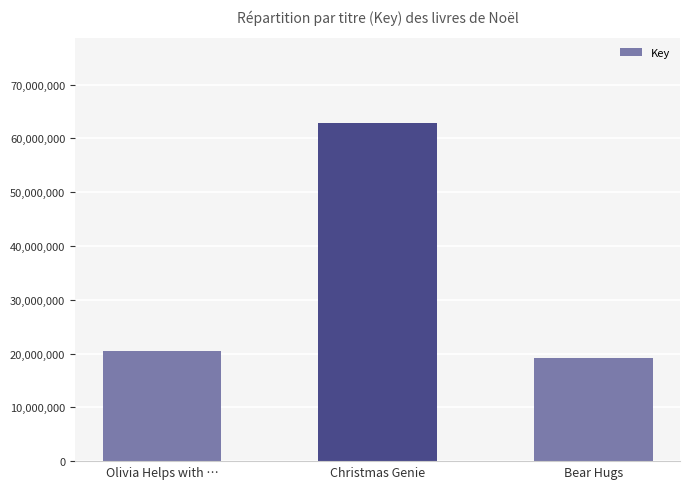

The chart shows a value of 26893736 at Bear Hugs. True or false?

False